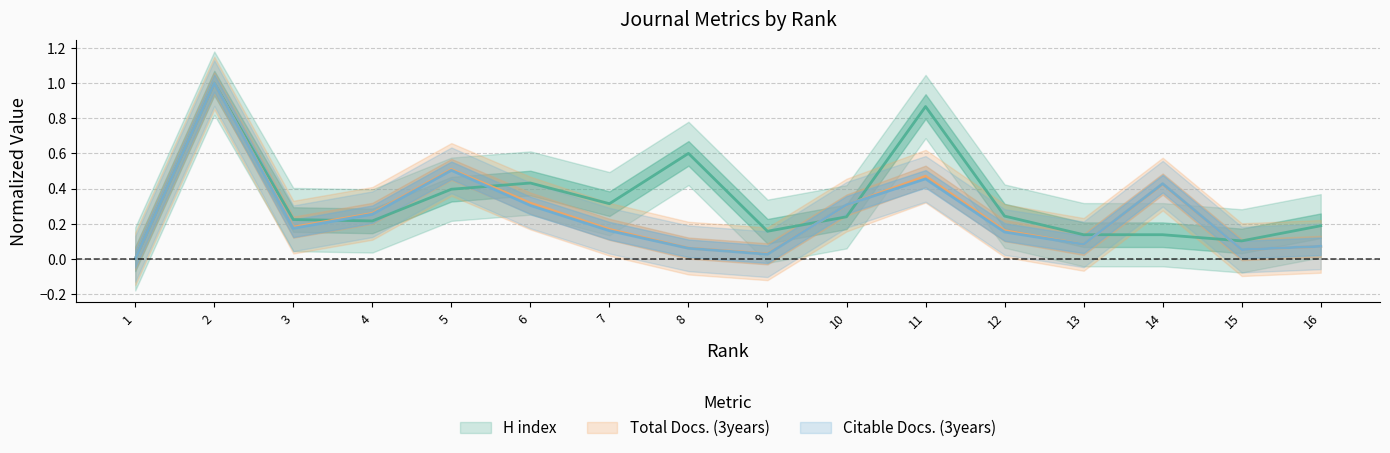

List the labels in order of H index value, largest first.

2, 11, 8, 6, 5, 7, 12, 10, 3, 4, 16, 9, 13, 14, 15, 1